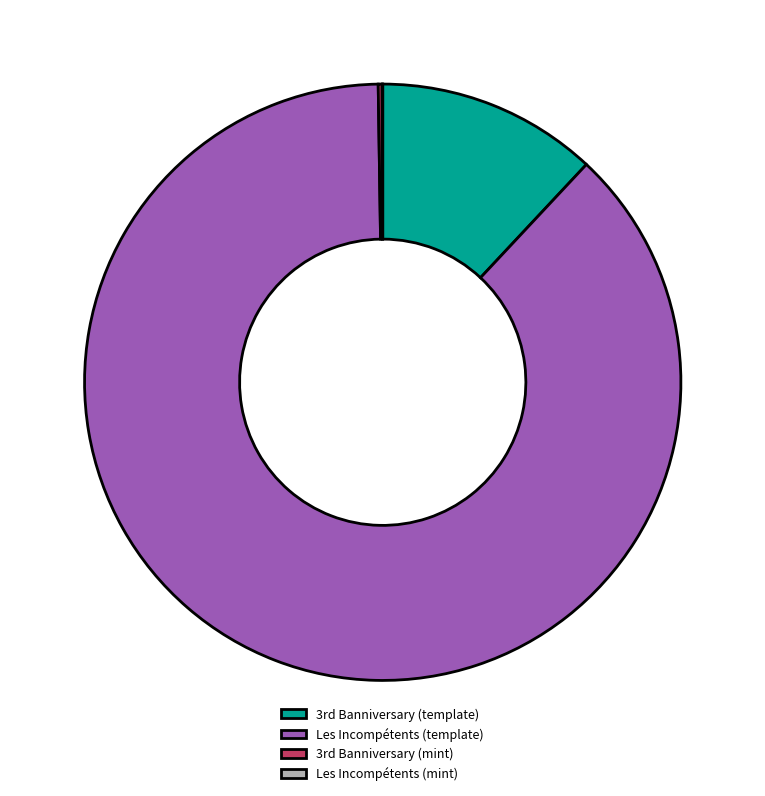

Which category has the biggest portion of the pie?

Les Incompétents (template)